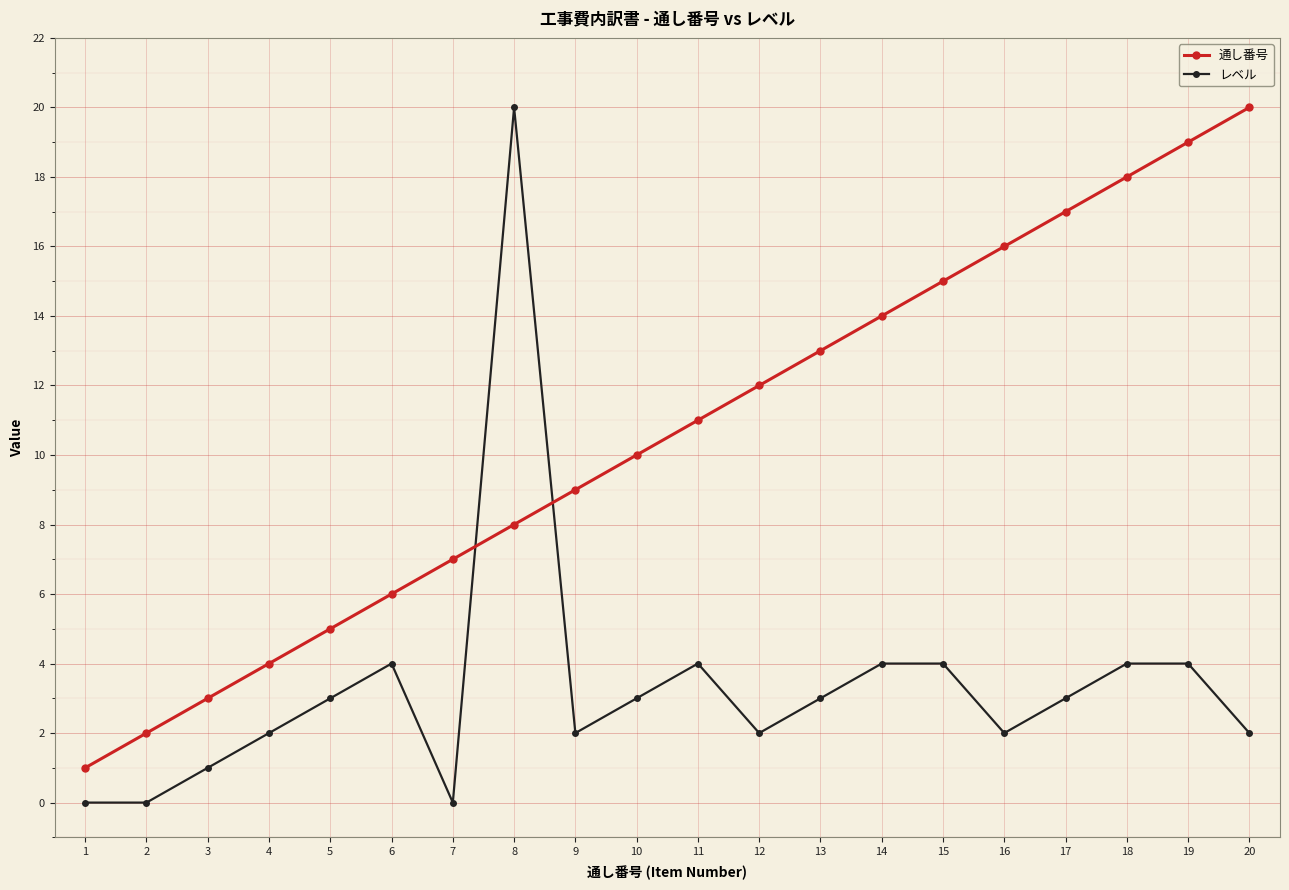

Is it true that レベル equals 2 at 20?

True